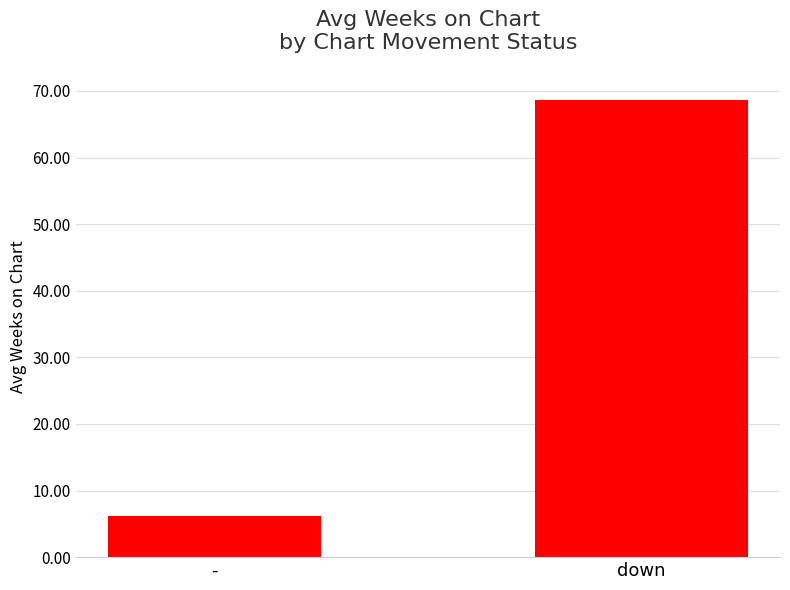

Rank the categories by value from highest to lowest.

down, -